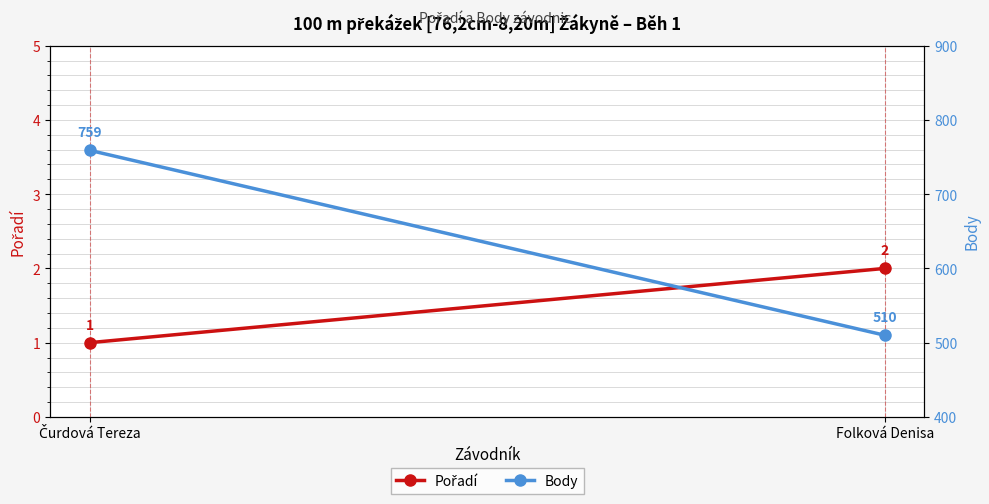

Is the value of Pořadí at Folková Denisa greater than the value of Body at Čurdová Tereza?

No